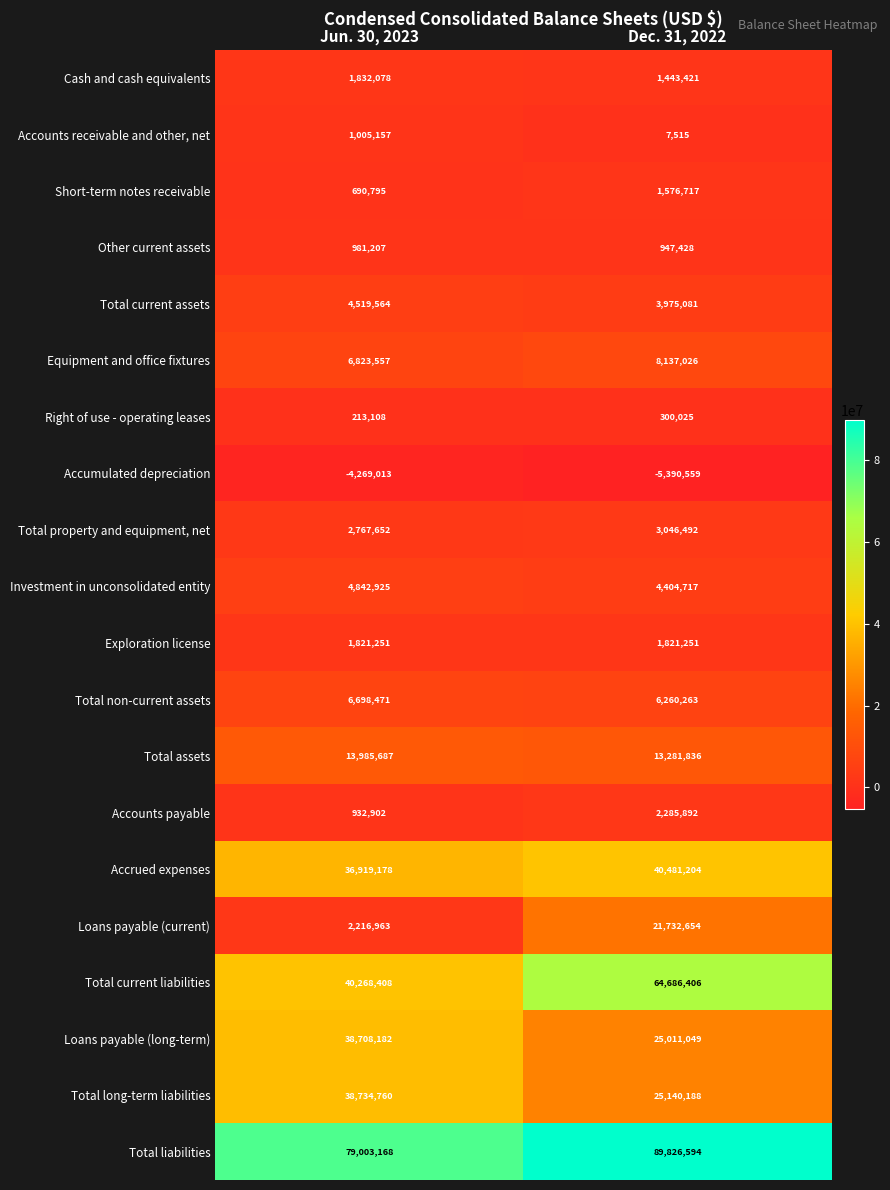

What is the sum of all Loans payable (current) values?

23949617